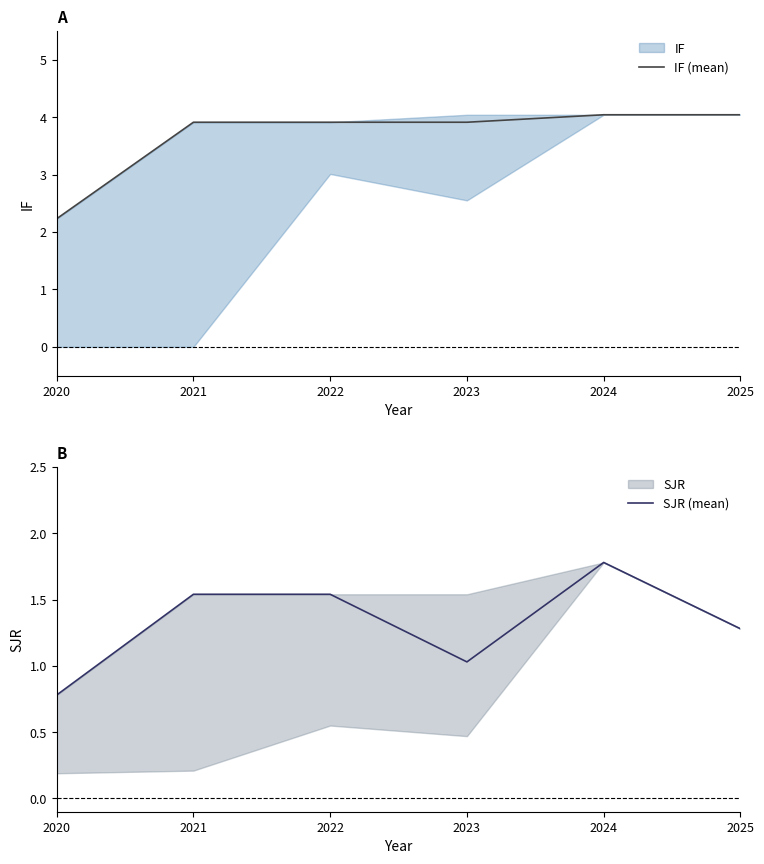

Between 2020 and 2025, which series saw the biggest shift?

IF (mean)